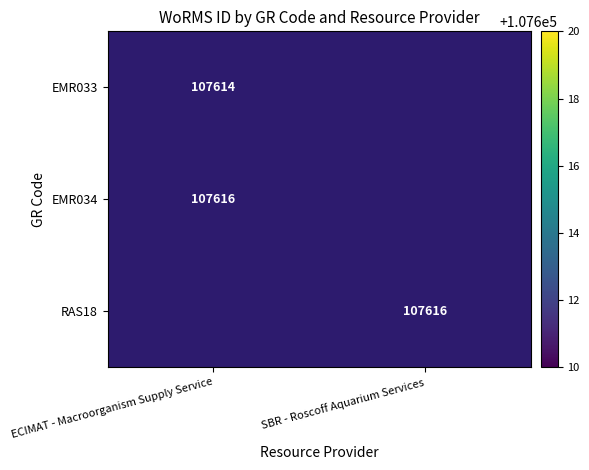

The value of EMR033 at ECIMAT - Macroorganism Supply Service is 184543.5. True or false?

False